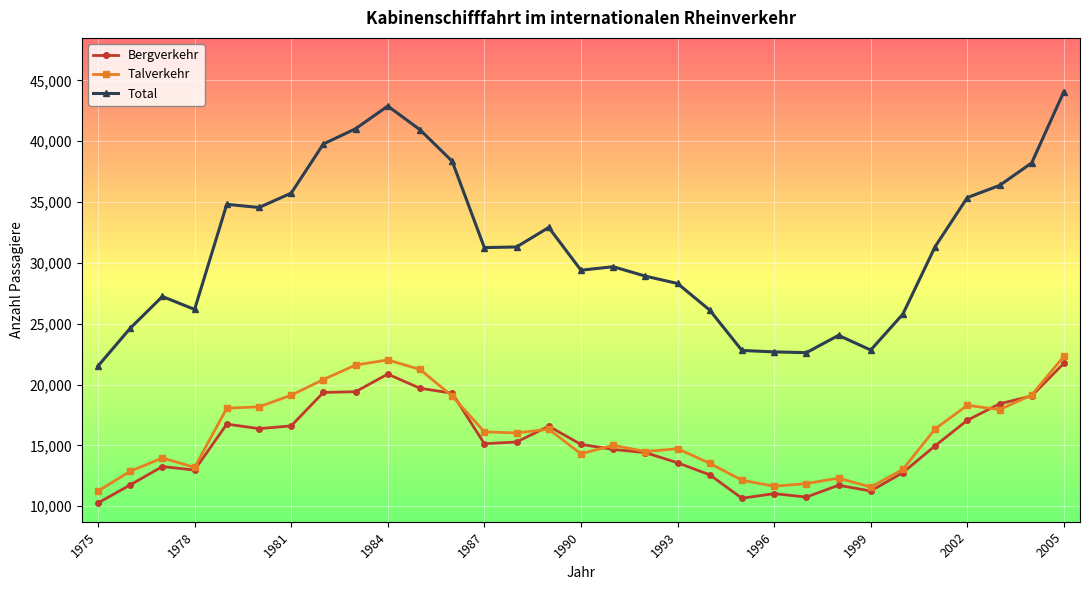

True or false: Bergverkehr and Total cross at least once.

False